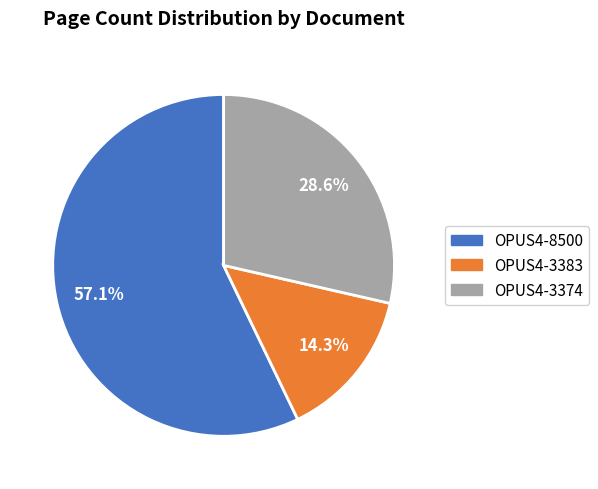

The OPUS4-3374 slice represents 29% of the pie. True or false?

True